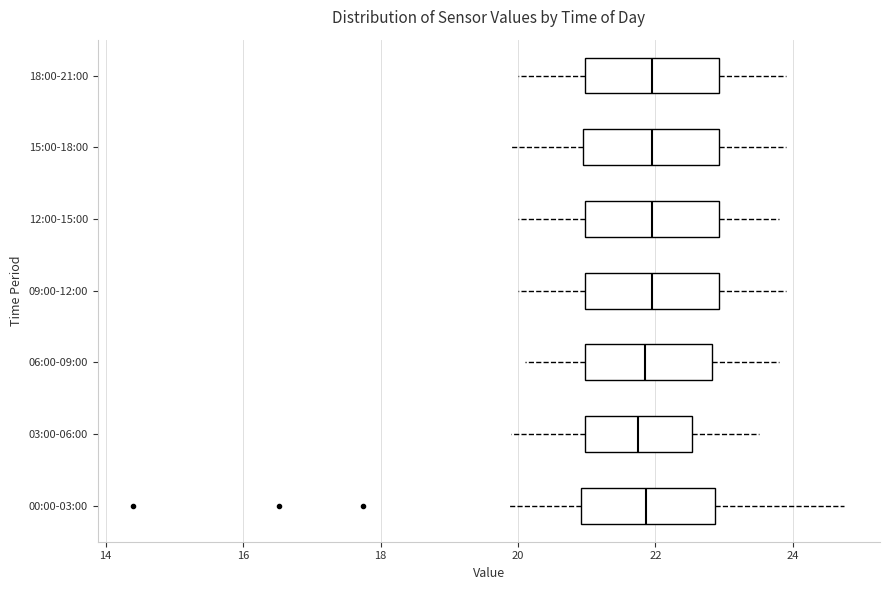

Reading bottom to top, transcribe this box plot: for each box, give where its median line is, the range the box spans, and where its two whiskers end, as read against the x-axis. The values are not printed on the chart, so give them approximately, as read against the axis.

00:00-03:00: median 21.8, box 21.0 to 22.8, whiskers 19.8 to 24.8
03:00-06:00: median 21.8, box 21.0 to 22.6, whiskers 20.0 to 23.6
06:00-09:00: median 21.8, box 21.0 to 22.8, whiskers 20.2 to 23.8
09:00-12:00: median 22.0, box 21.0 to 23.0, whiskers 20.0 to 24.0
12:00-15:00: median 22.0, box 21.0 to 23.0, whiskers 20.0 to 23.8
15:00-18:00: median 22.0, box 21.0 to 23.0, whiskers 20.0 to 24.0
18:00-21:00: median 22.0, box 21.0 to 23.0, whiskers 20.0 to 24.0